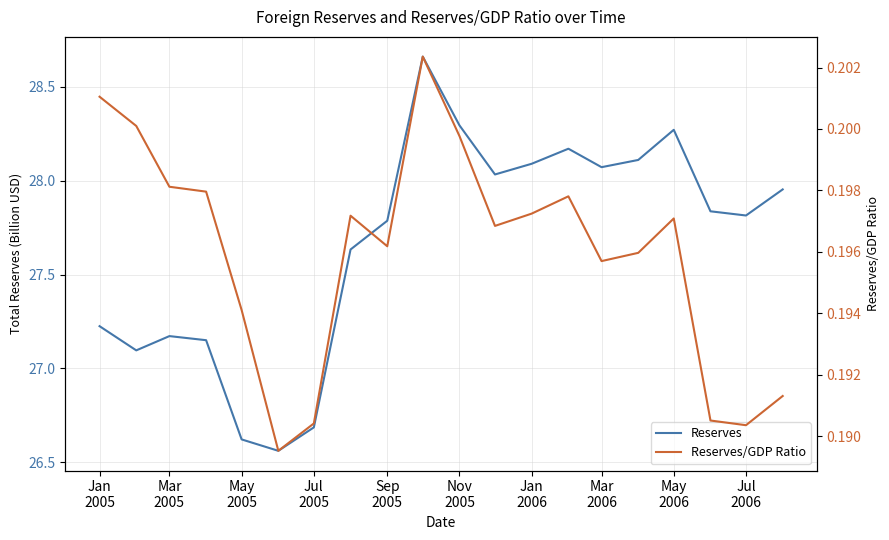

What position from the left is Mar 2006?

15